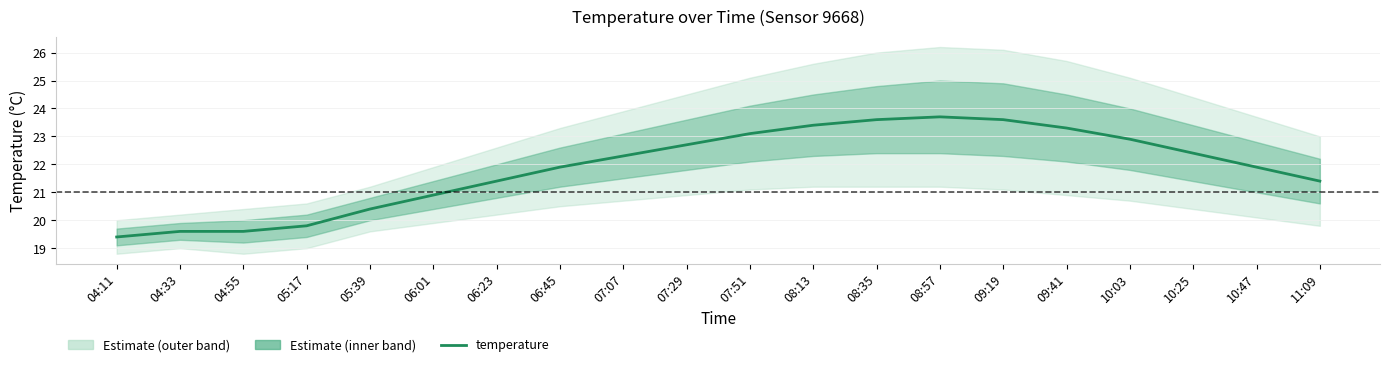

Reading right to left, list all the values displayed in this chart.

21.4	21.9	22.4	22.9	23.3	23.6	23.7	23.6	23.4	23.1	22.7	22.3	21.9	21.4	20.9	20.4	19.8	19.6	19.6	19.4